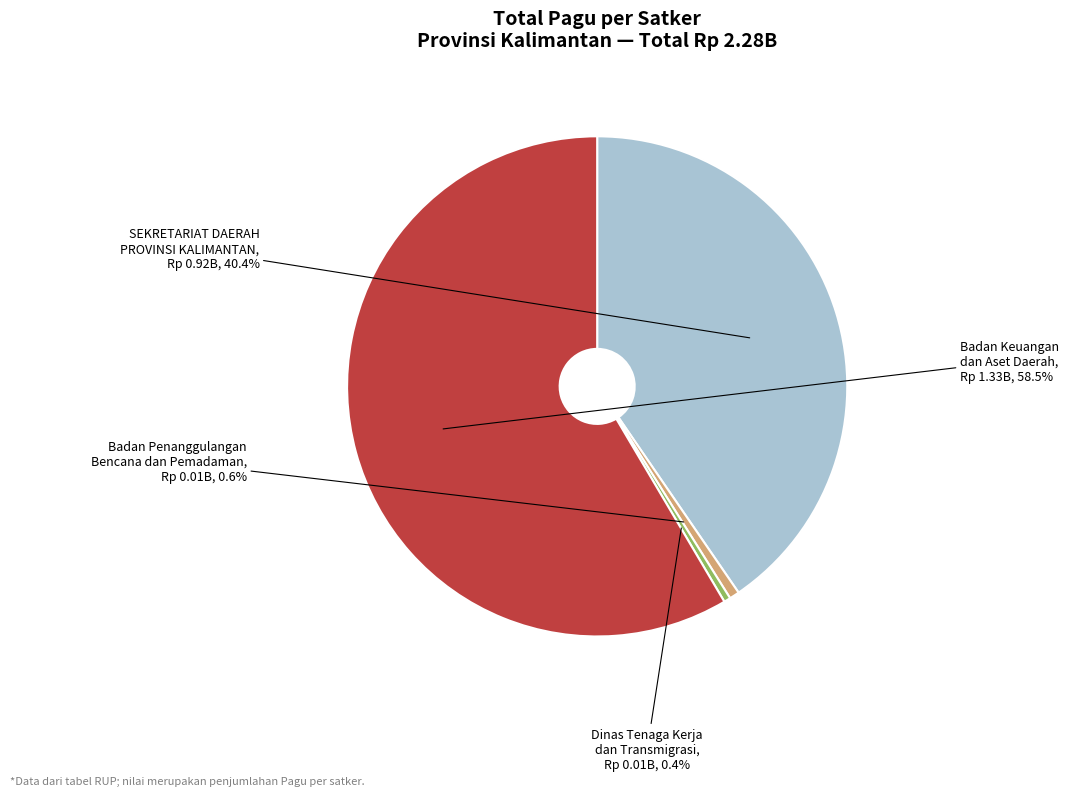

Combined, do Dinas Tenaga Kerja dan Transmigrasi and Badan Penanggulangan Bencana dan Pemadaman account for over 50%?

No